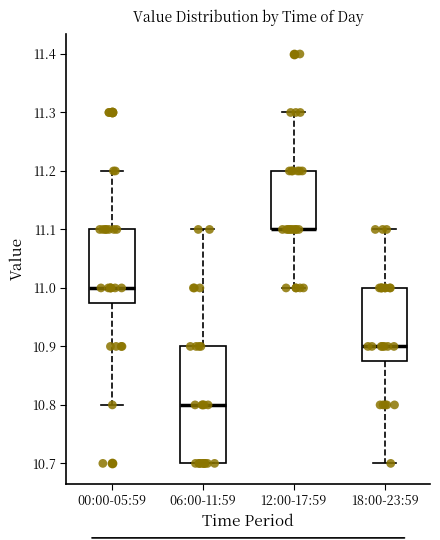

Reading left to right, read every box against the y-axis: the position of its median line, the range the box covers, and the ends of its whiskers. The values are not printed on the chart, so give them approximately, as read against the axis.

00:00-05:59: median 11.00, box 10.98 to 11.10, whiskers 10.80 to 11.20
06:00-11:59: median 10.80, box 10.70 to 10.90, whiskers 10.70 to 11.10
12:00-17:59: median 11.10 (drawn on the box's lower edge), box 11.10 to 11.20, whiskers 11.00 to 11.30
18:00-23:59: median 10.90, box 10.88 to 11.00, whiskers 10.70 to 11.10